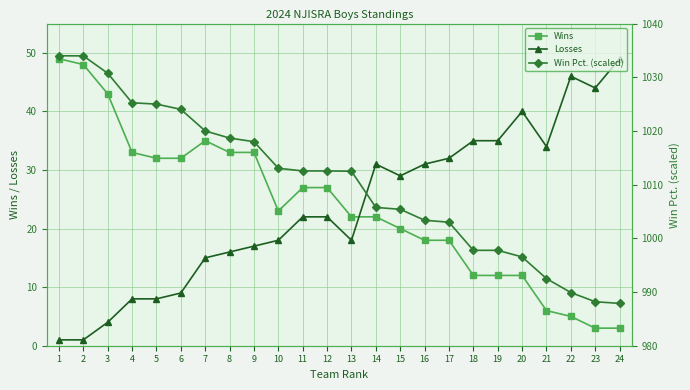

How many values in the Win Pct. (scaled) series are below 1012?

11